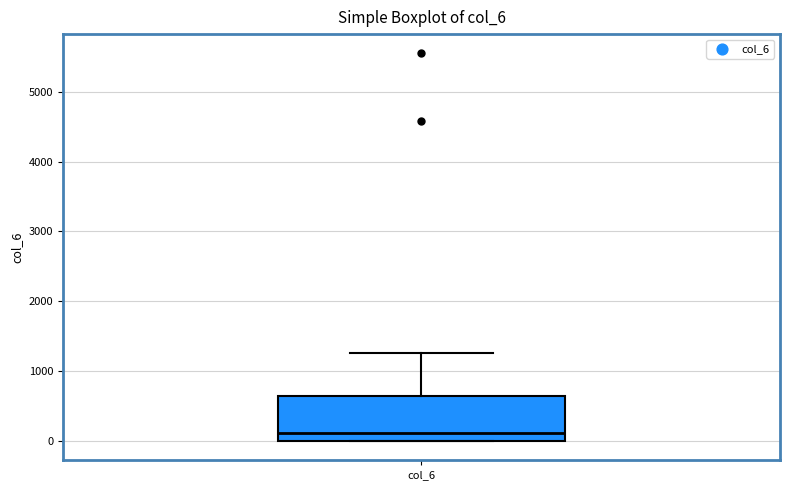

Transcribe this box plot: give where the median line is, the range the box spans, and where the two whiskers end, as read against the y-axis. The values are not printed on the chart, so give them approximately, as read against the axis.

median 100, box 0 to 600, whiskers 0 to 1300